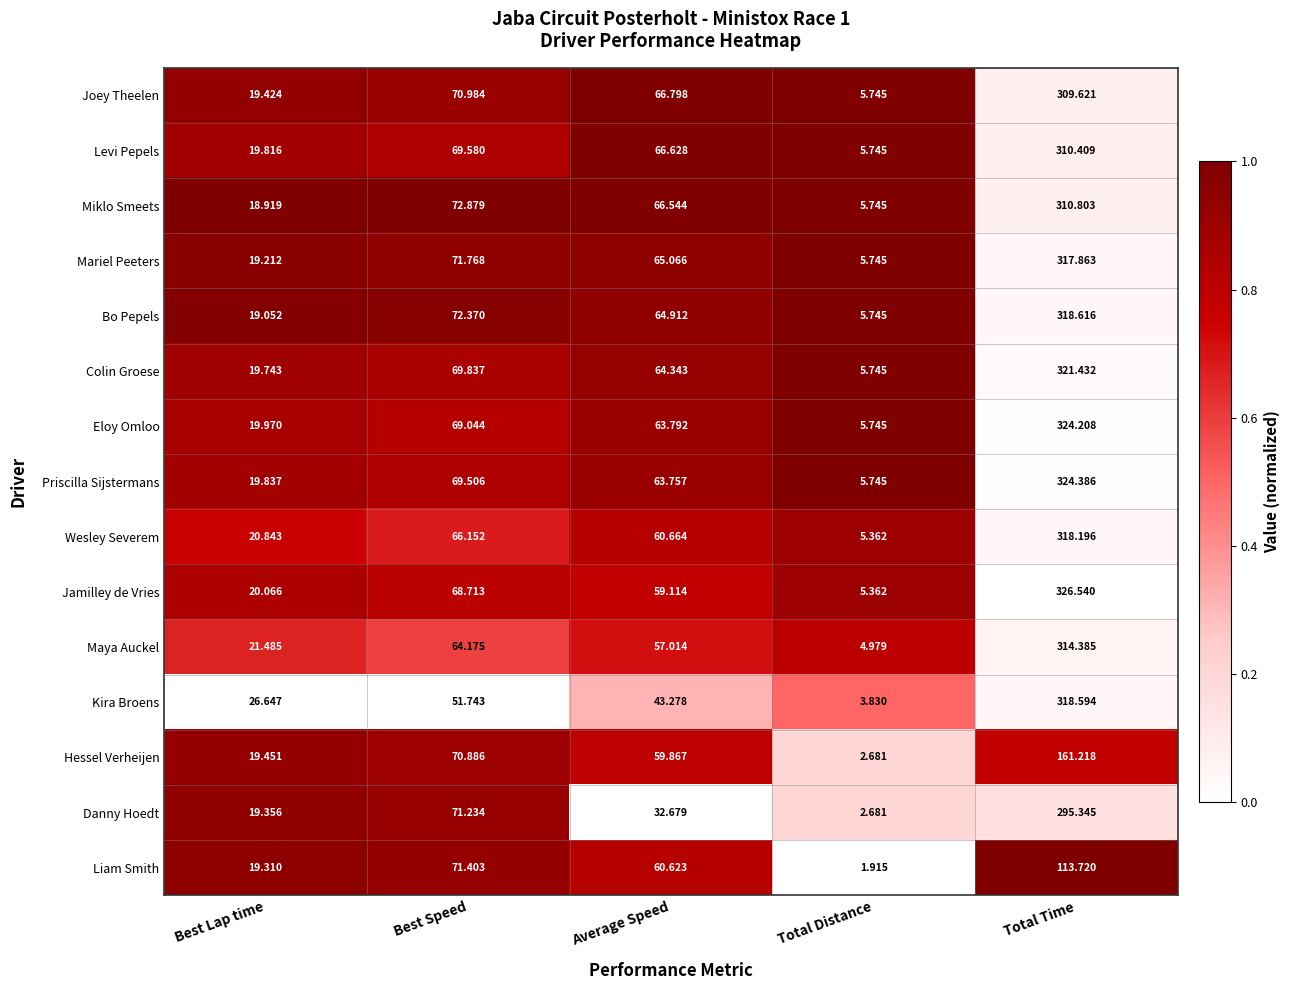

What is the total value across all series at Average Speed?

895.1